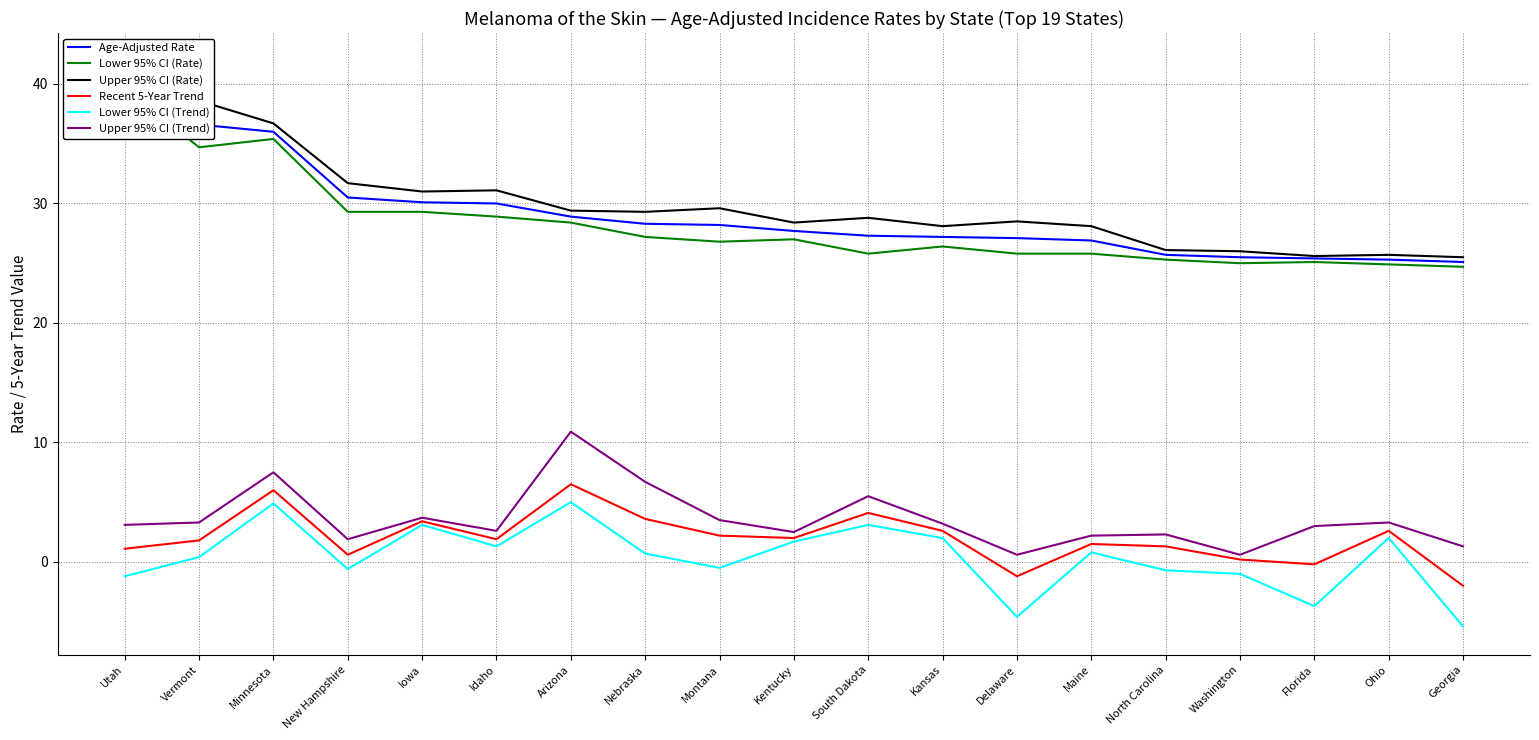

At how many categories does at least one series exceed 23?

19